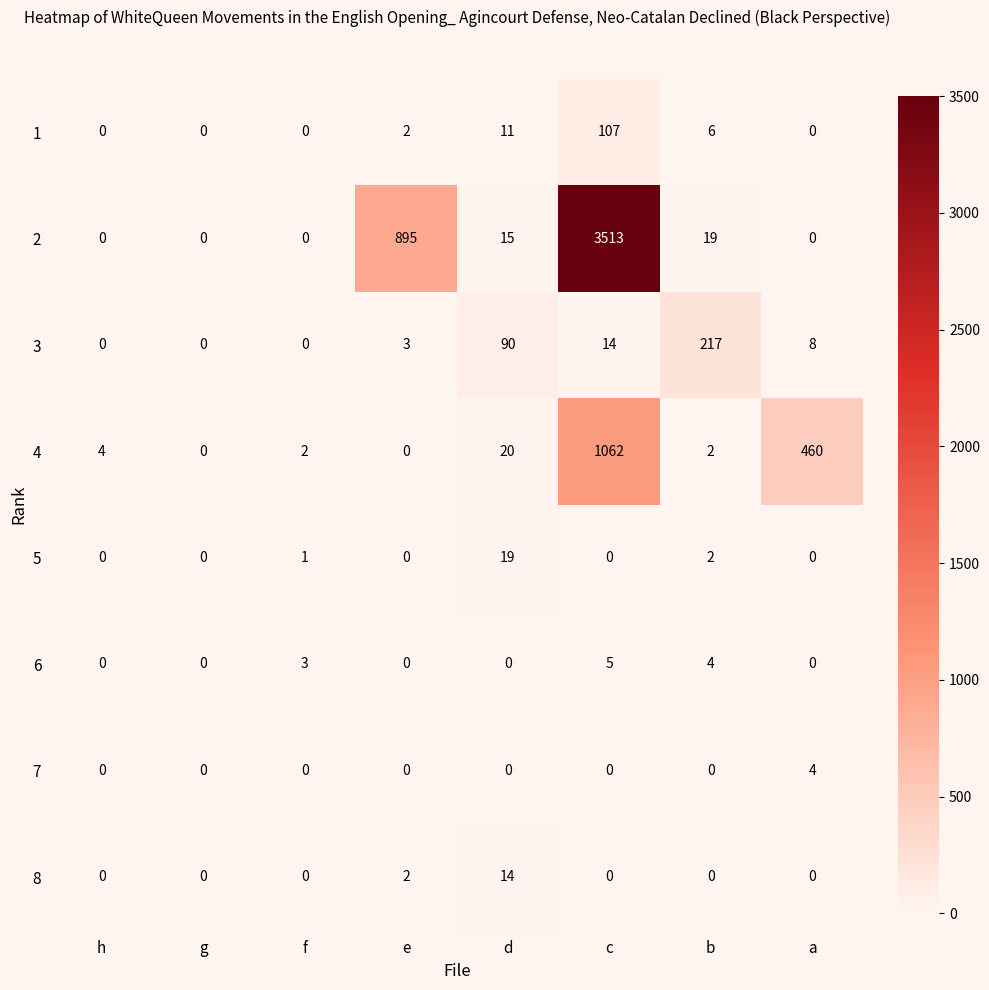

Which category has the highest value across all series?

c